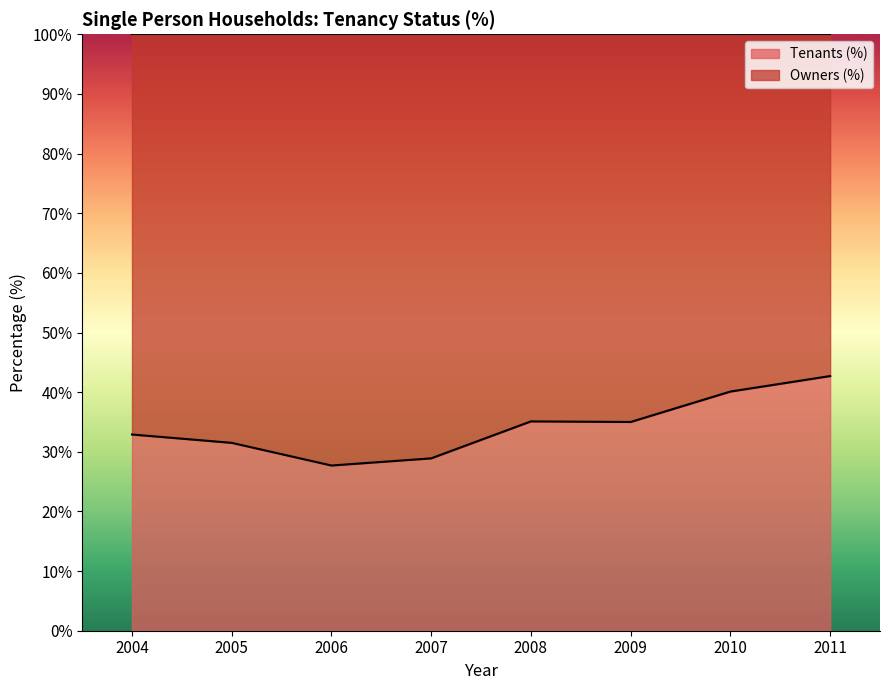

Does the chart display data point markers on the line(s)?

No